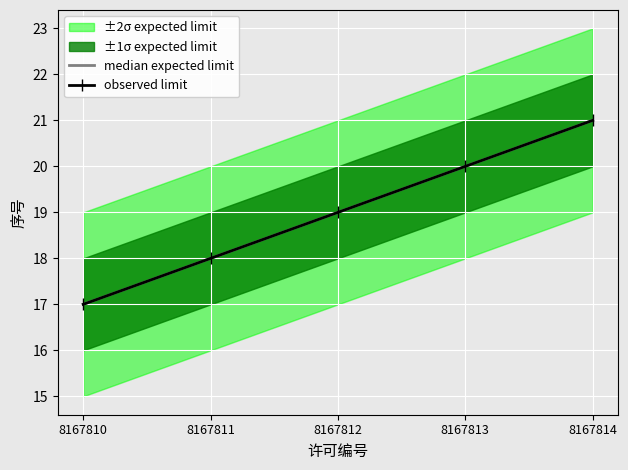

Which has a higher value, 8167812 or 8167811?

8167812